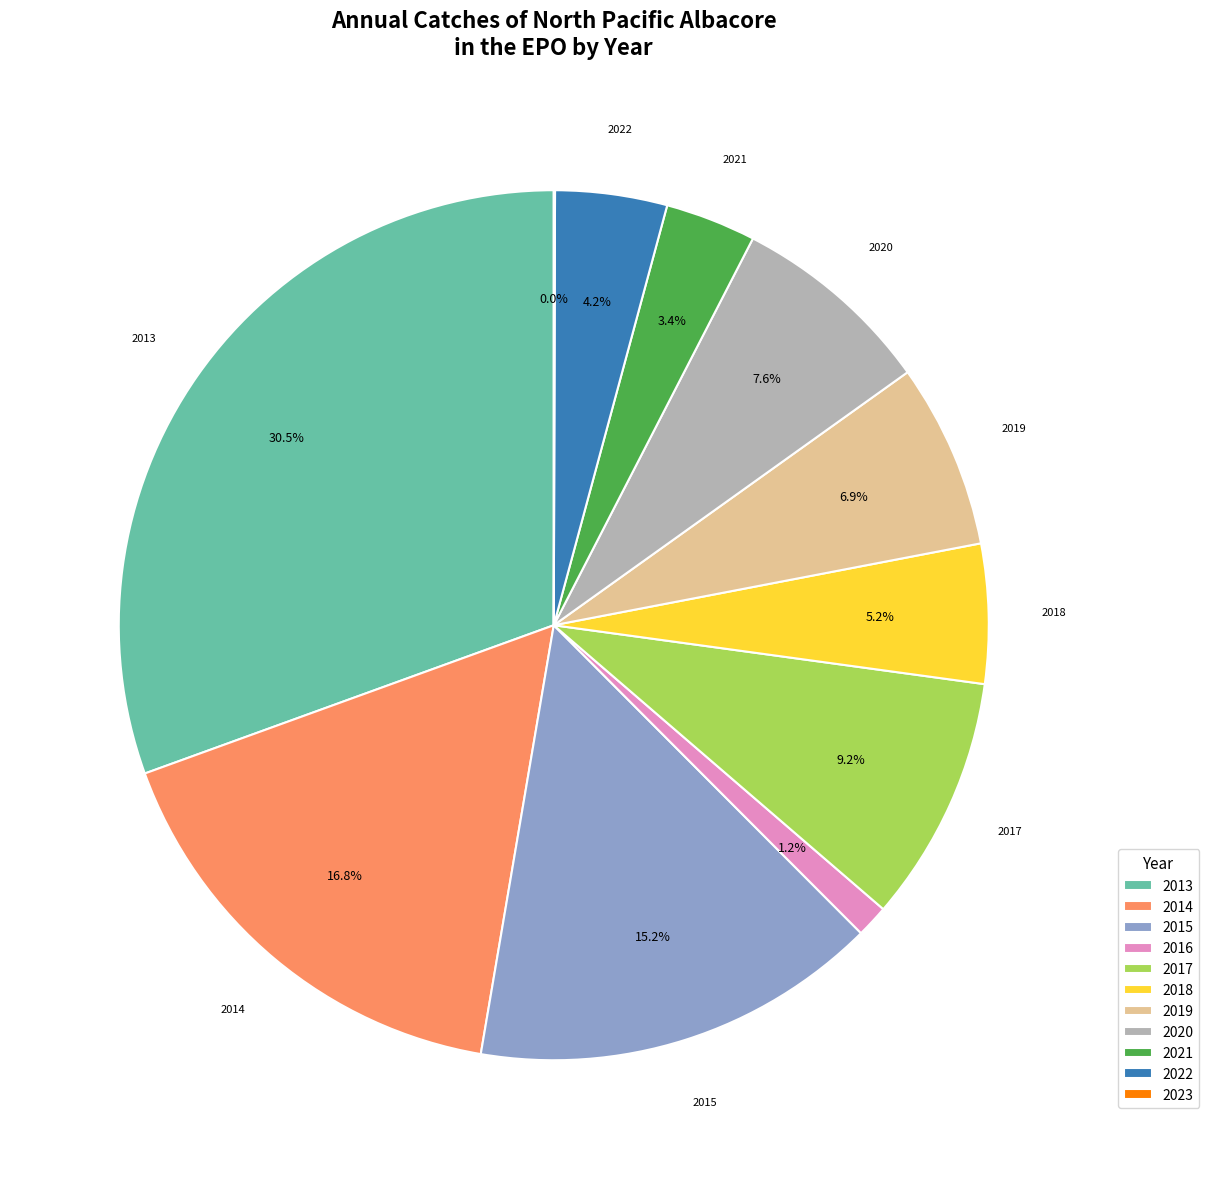

Combined, do 2018 and 2014 account for over 50%?

No